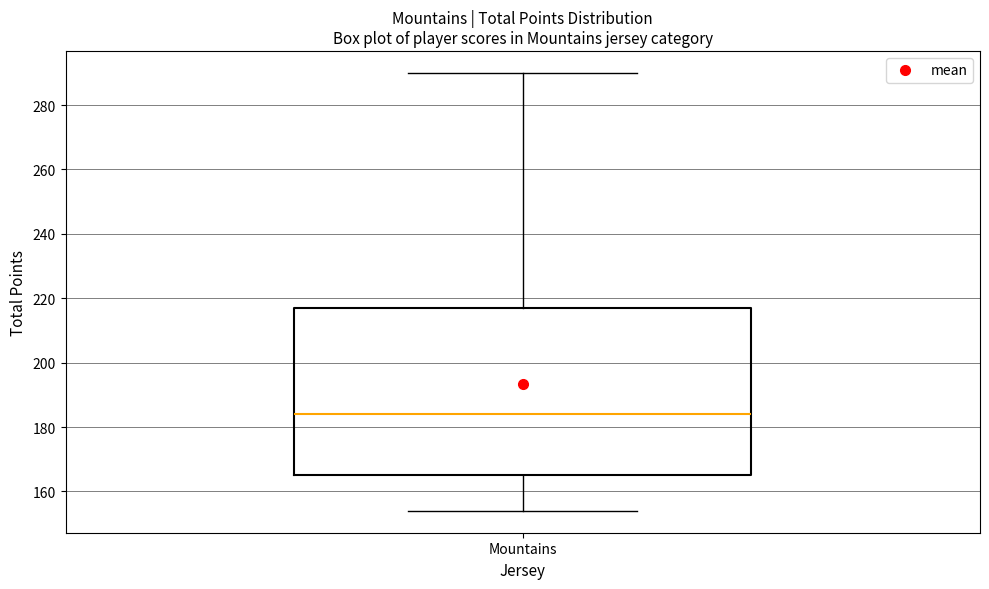

Transcribe this box plot: give where the median line is, the range the box spans, and where the two whiskers end, as read against the y-axis. The values are not printed on the chart, so give them approximately, as read against the axis.

median 184, box 166 to 218, whiskers 154 to 290